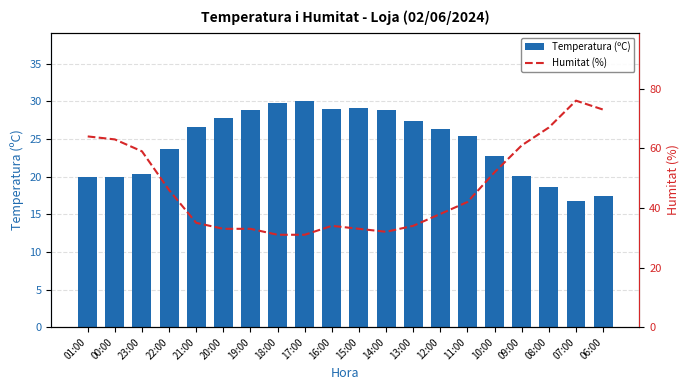

What is the average value of the Humitat (%) series?

46.9